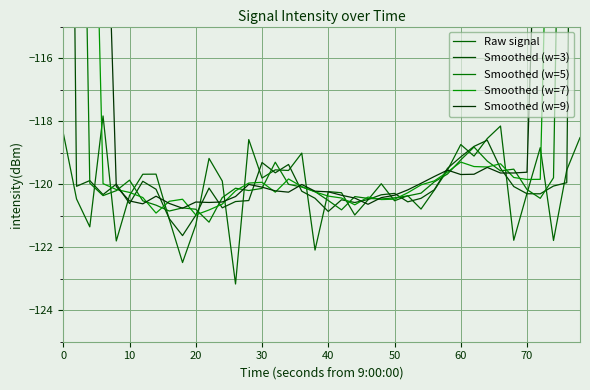

How many values in the Smoothed (w=7) series exceed -120?

19